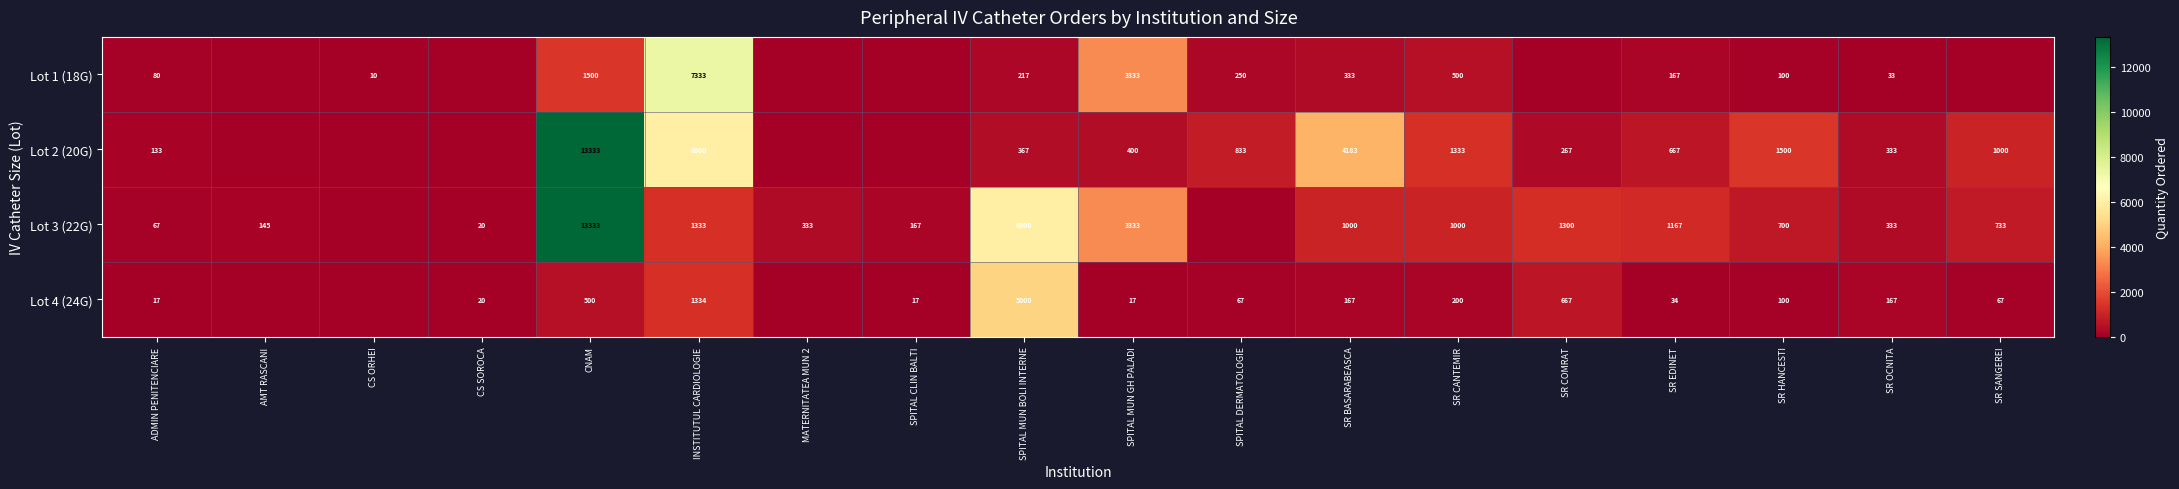

The value of Lot 2 (20G) at SR BASARABEASCA is 5719. True or false?

False